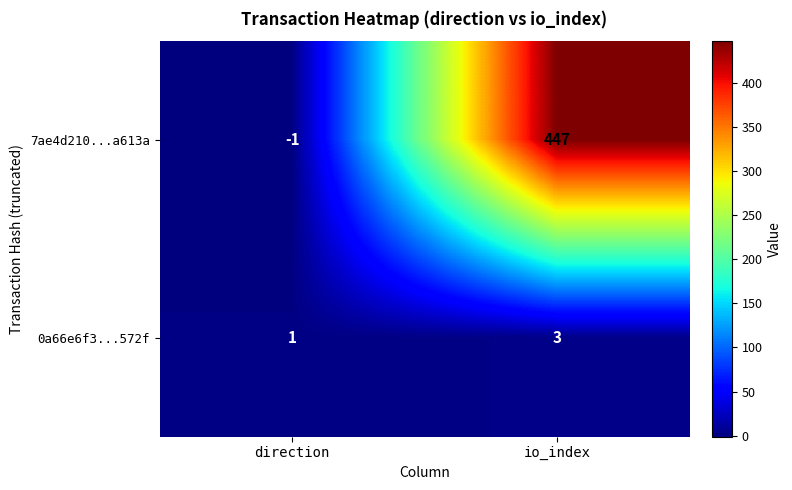

Which series has the largest range (max minus min)?

7ae4d210...a613a